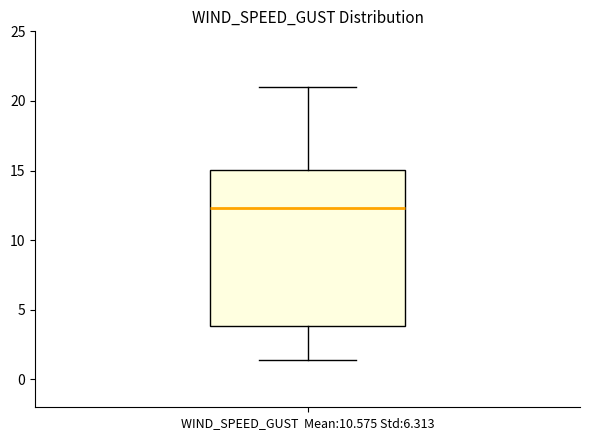

Where does the median line of the box for WIND_SPEED_GUST Mean:10.575 Std:6.313 sit on the y-axis? The values are not printed on the chart, so give them approximately, as read against the axis.

12.5